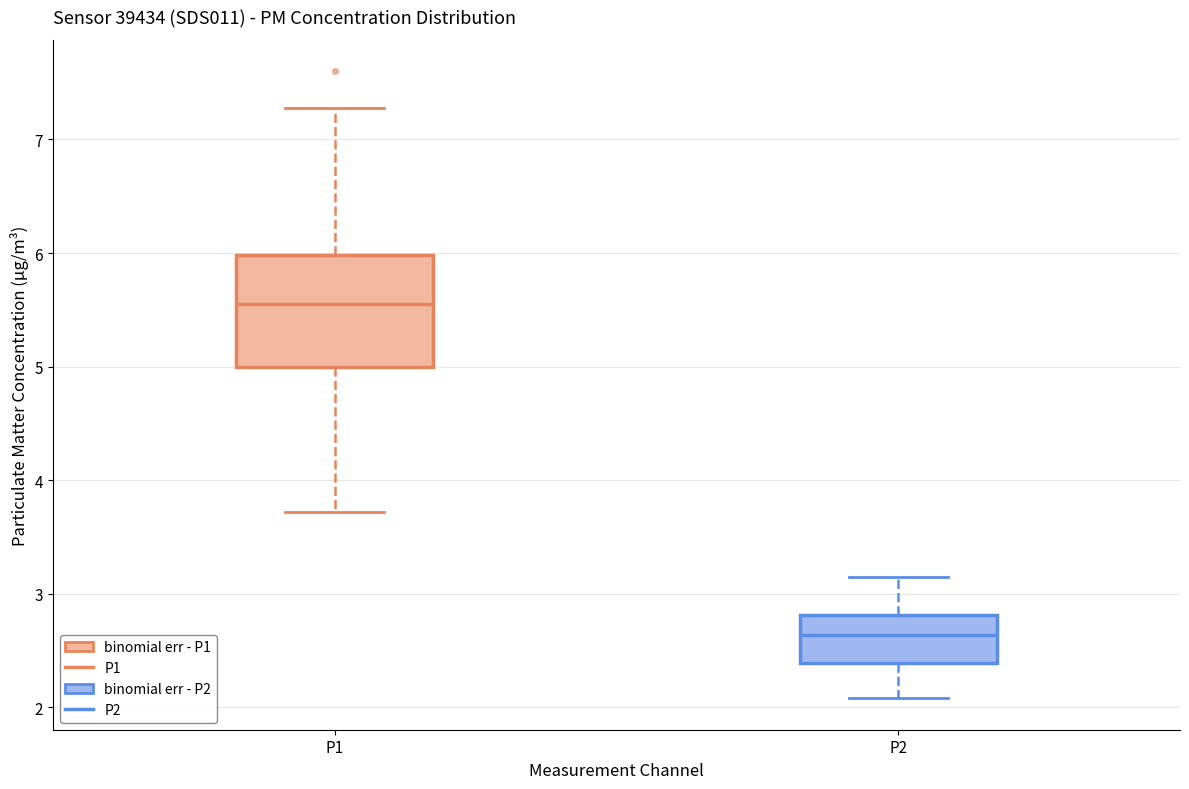

Which box is the tallest, from its lower edge to its upper edge?

P1